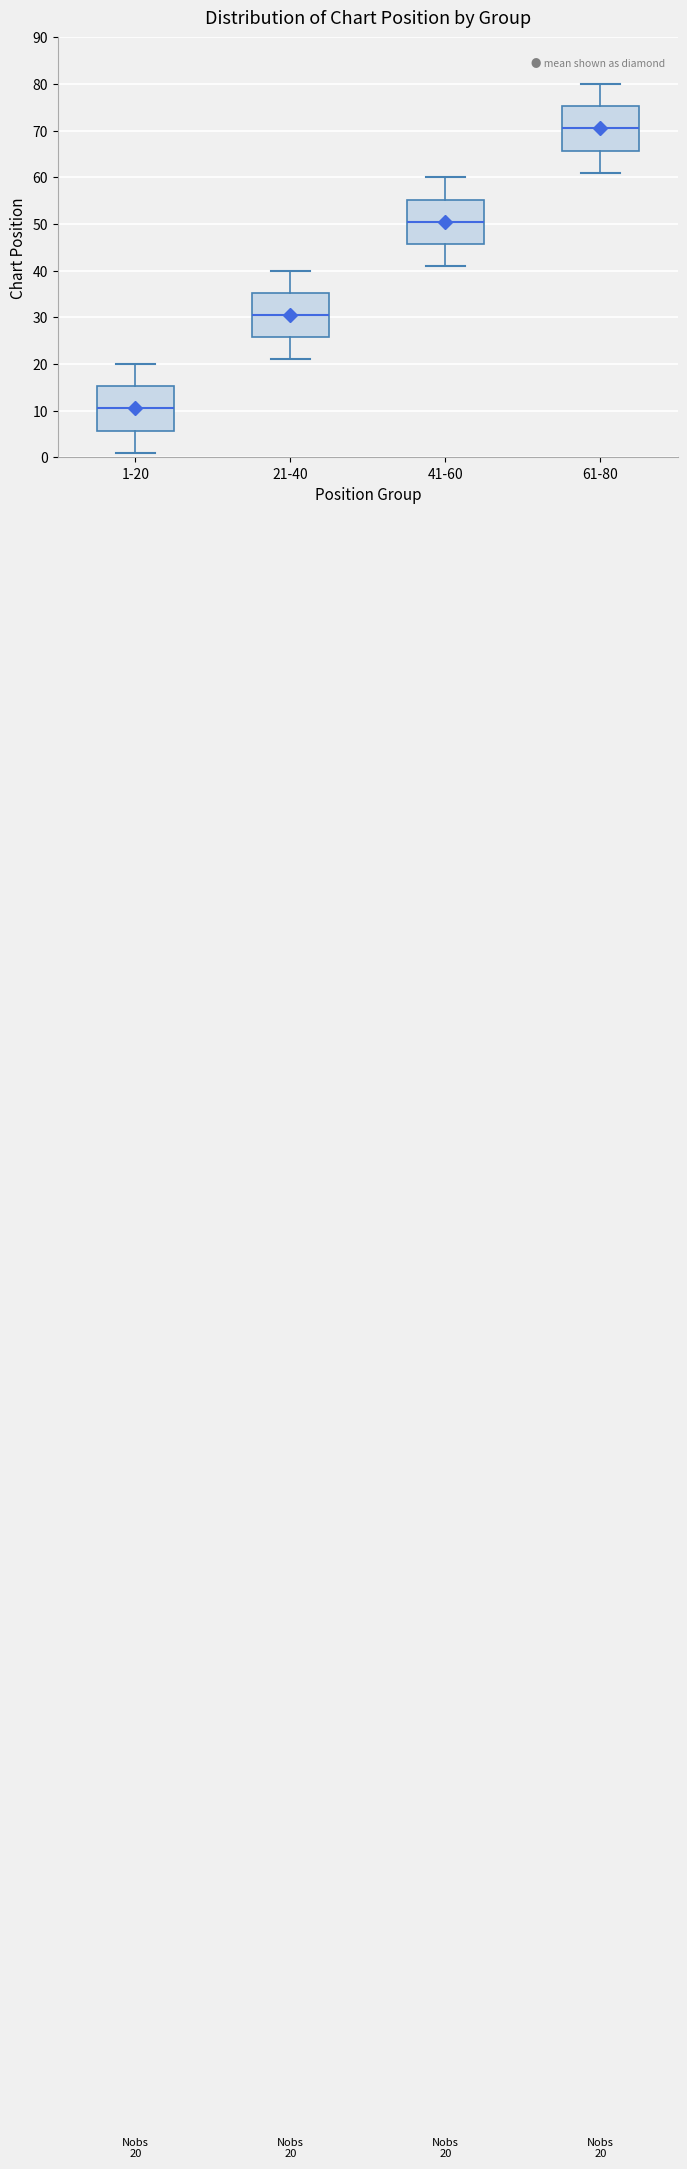

Which box has the highest median line?

61-80